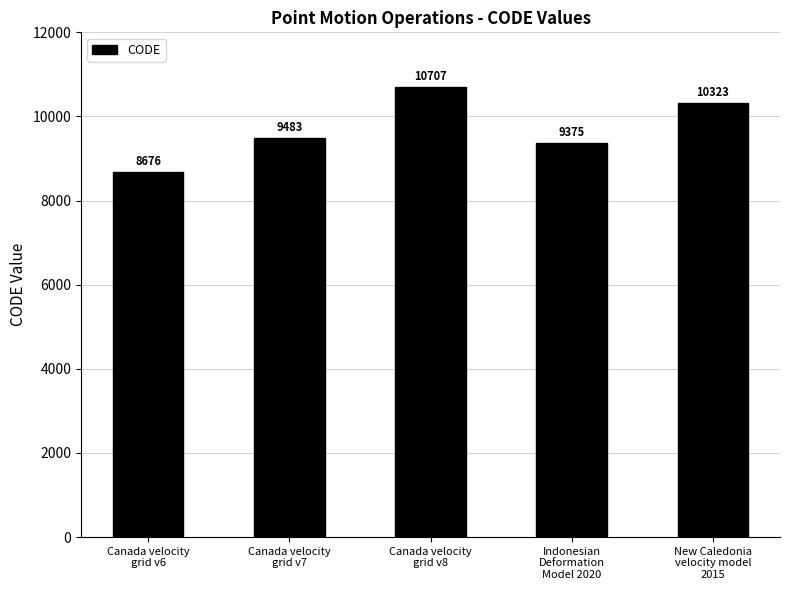

What is the average value?

9713